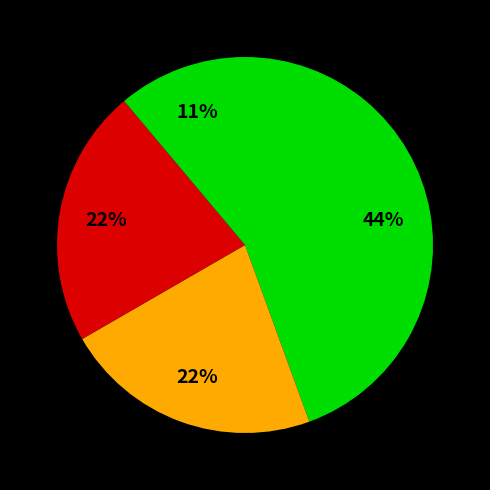

To the nearest percent, what portion does دانشگاه صنعتی امیرکبیر represent?

11%